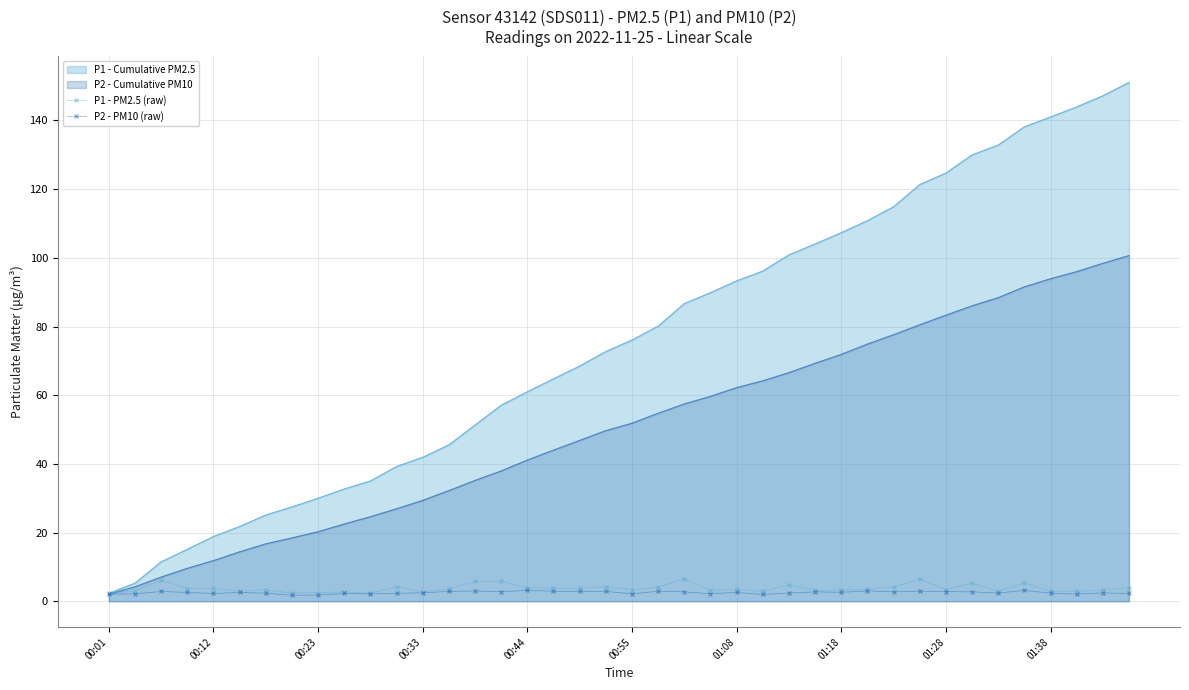

Which series has the widest spread of values?

P1 - Cumulative PM2.5